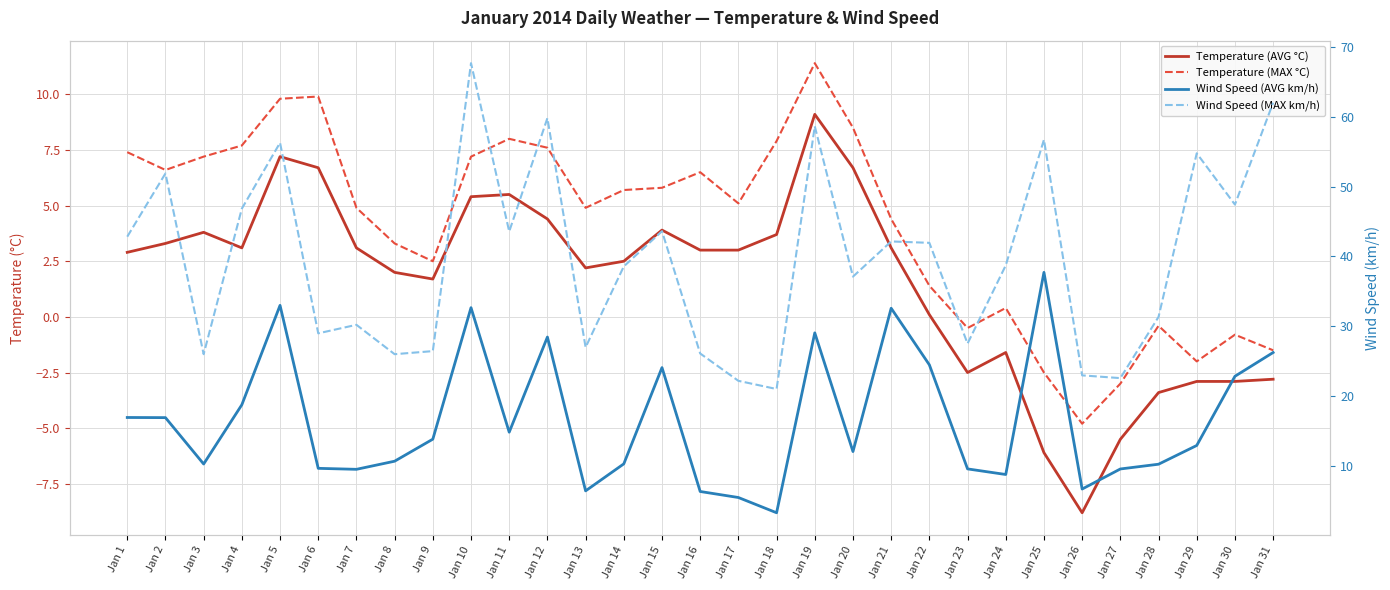

Which has a higher value, Jan 24 or Jan 17?

Jan 17